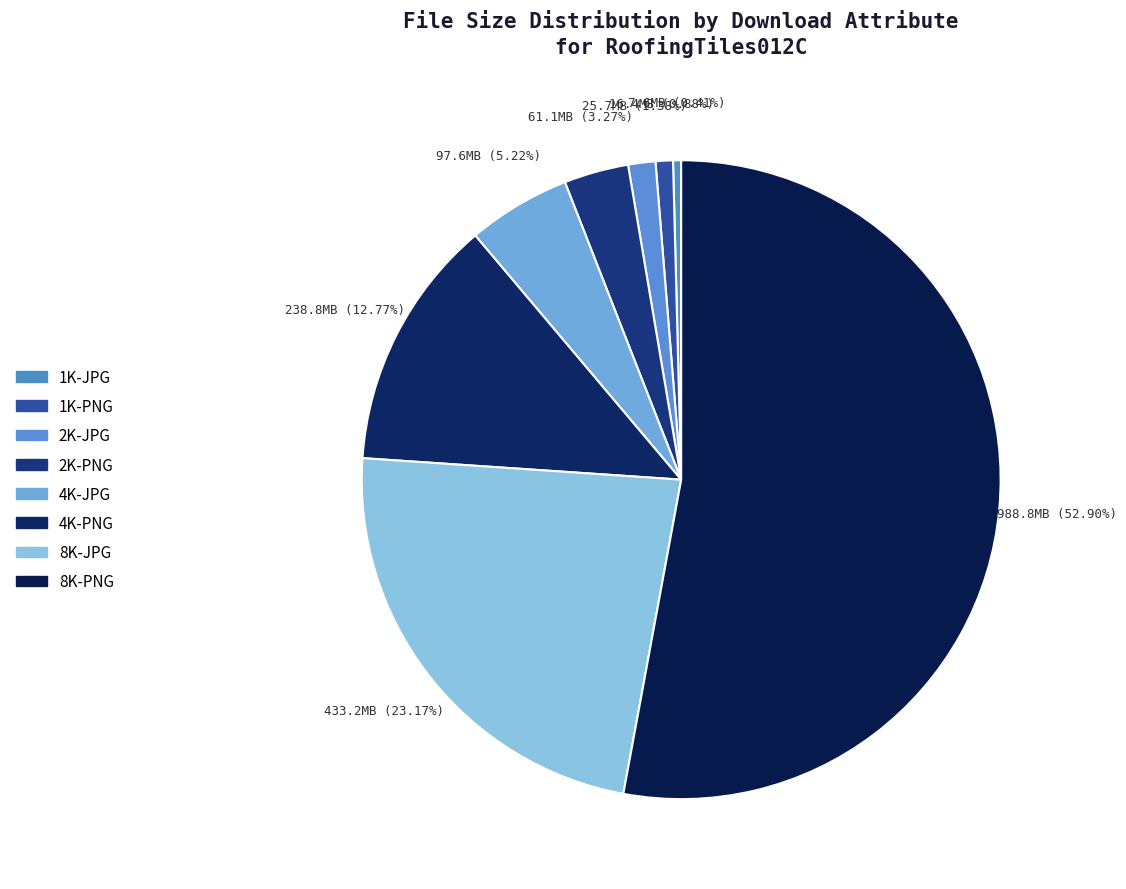

Count the number of slices in the pie.

8